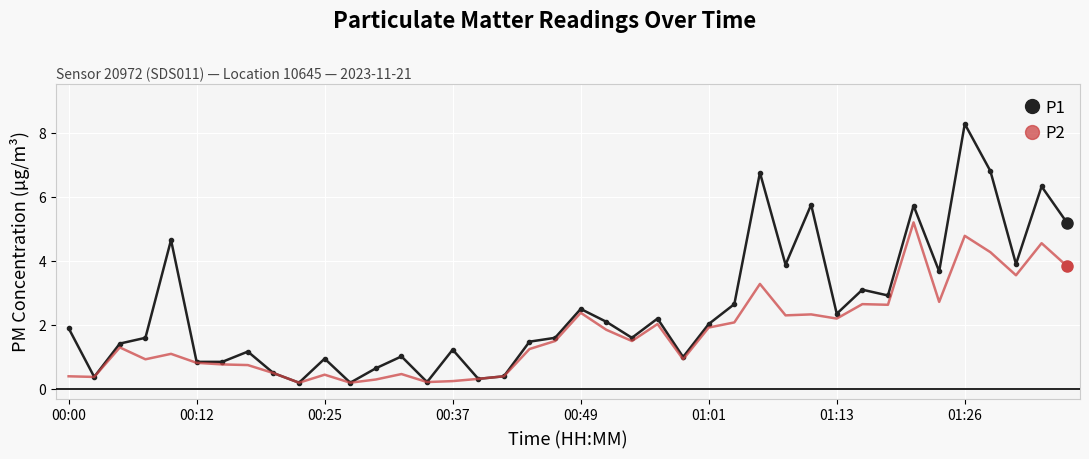

What is the average value of the P2 series?

1.7